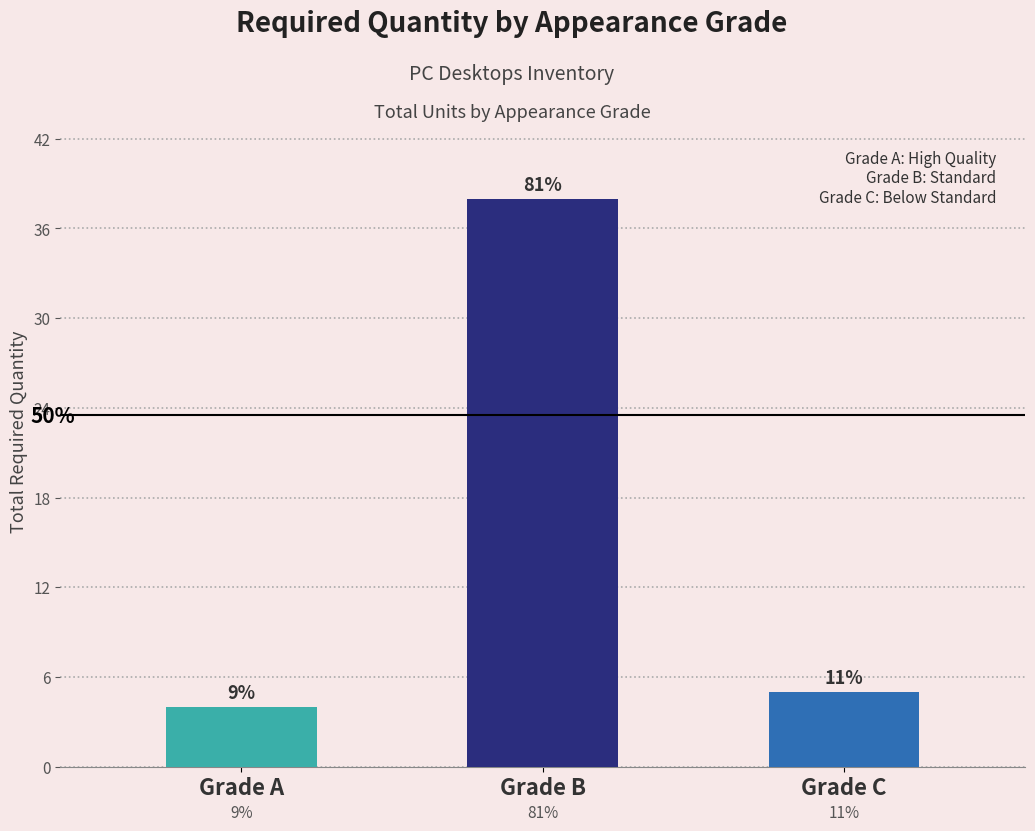

Reading left to right, extract all data points from this chart.

Grade A=4	Grade B=38	Grade C=5